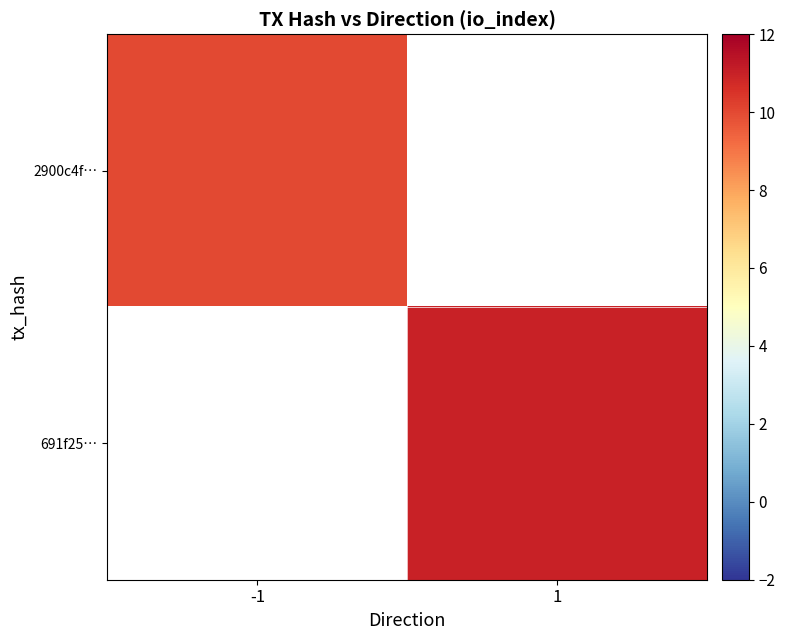

The value of 691f25… at 1 is 11.0. True or false?

True